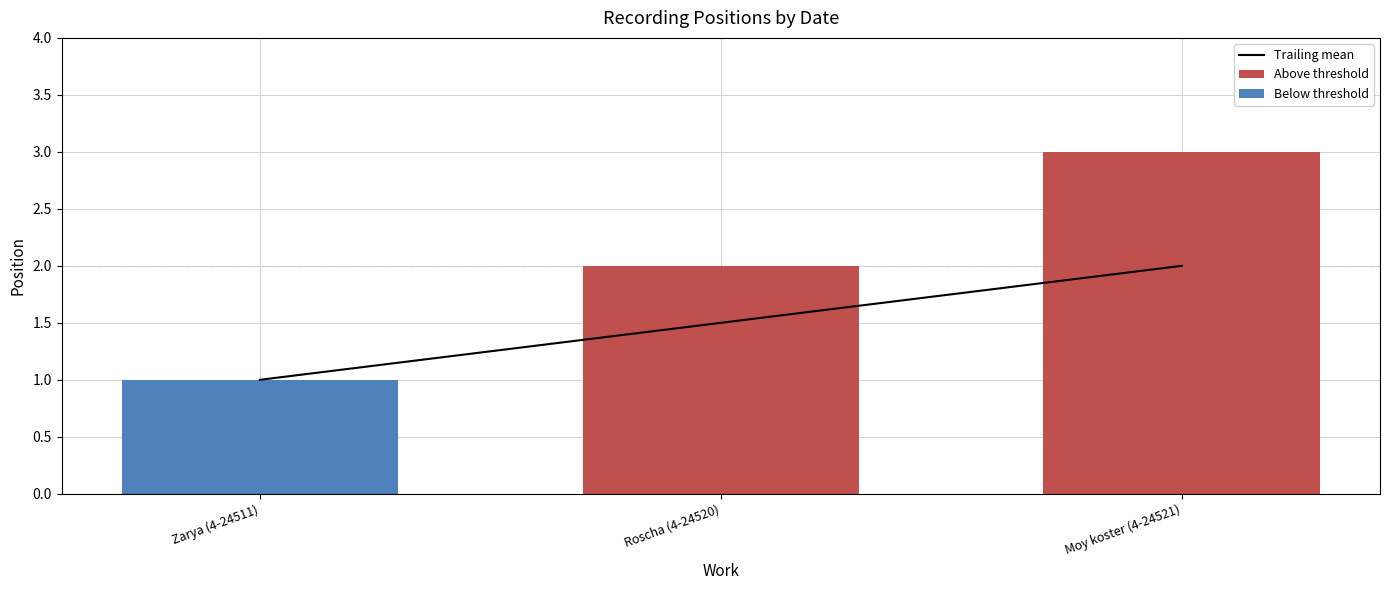

What is the label of the 3rd bar from the left?

Moy koster (4-24521)